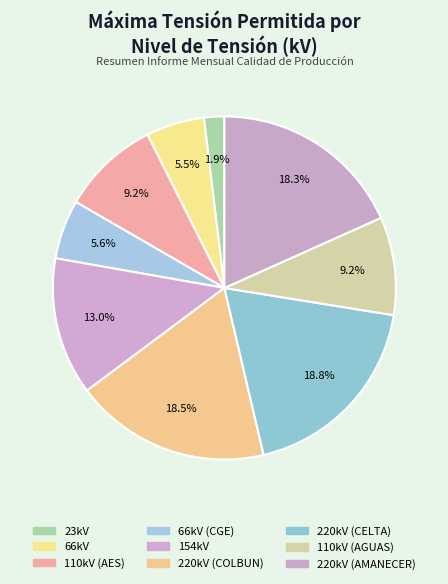

Is there a majority slice in this chart?

No